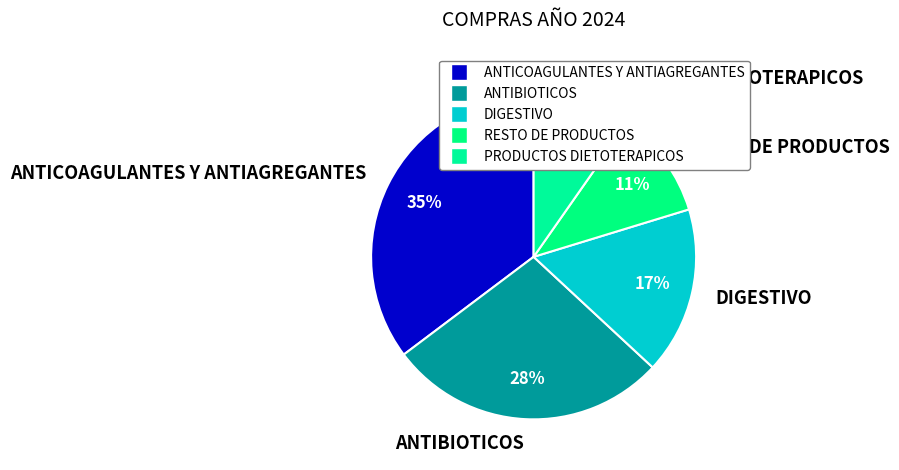

What percentage is the RESTO DE PRODUCTOS slice, to the nearest percent?

11%